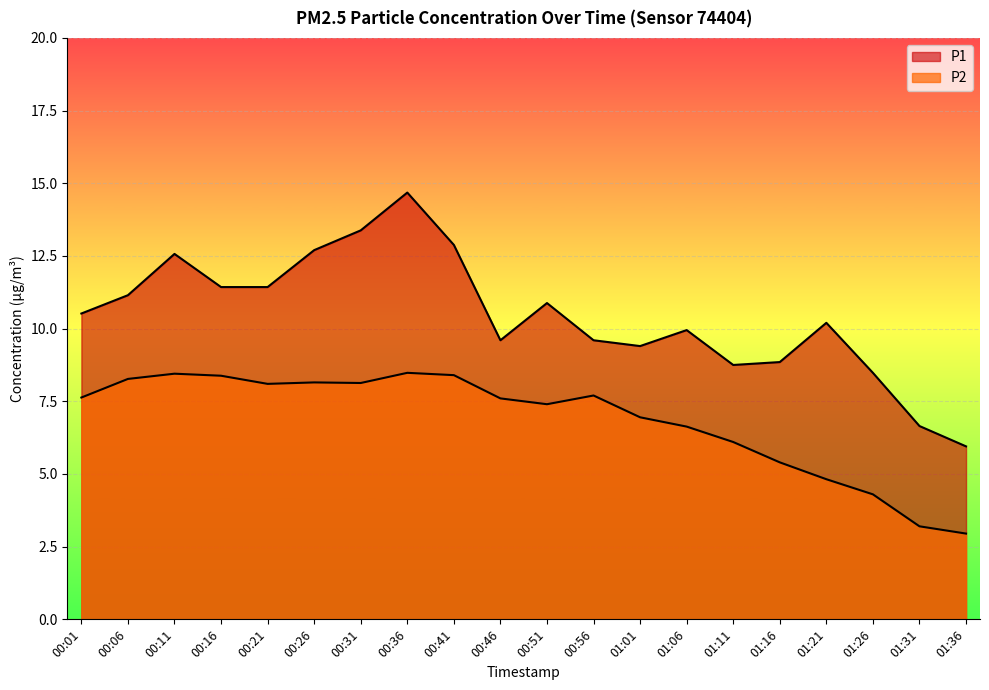

What is the average value of the P1 series?

10.5